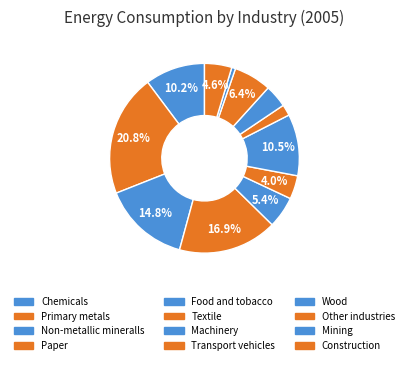

Count the number of slices in the pie.

12